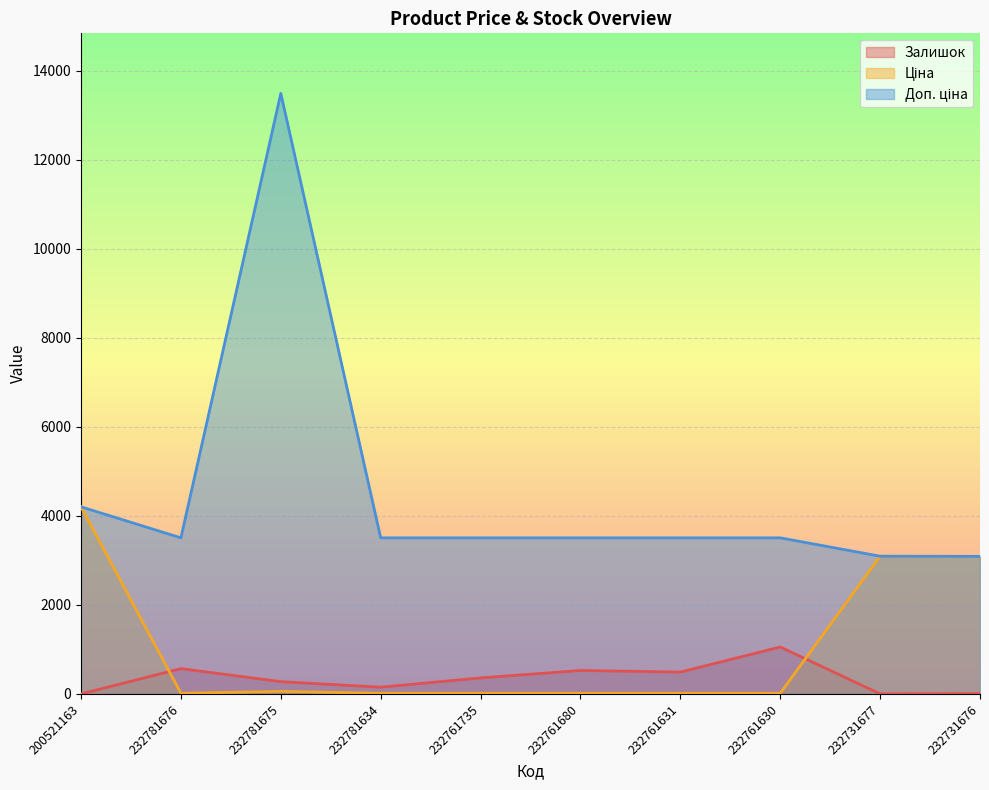

Between 232761735 and 232761631, which series saw the biggest shift?

Залишок